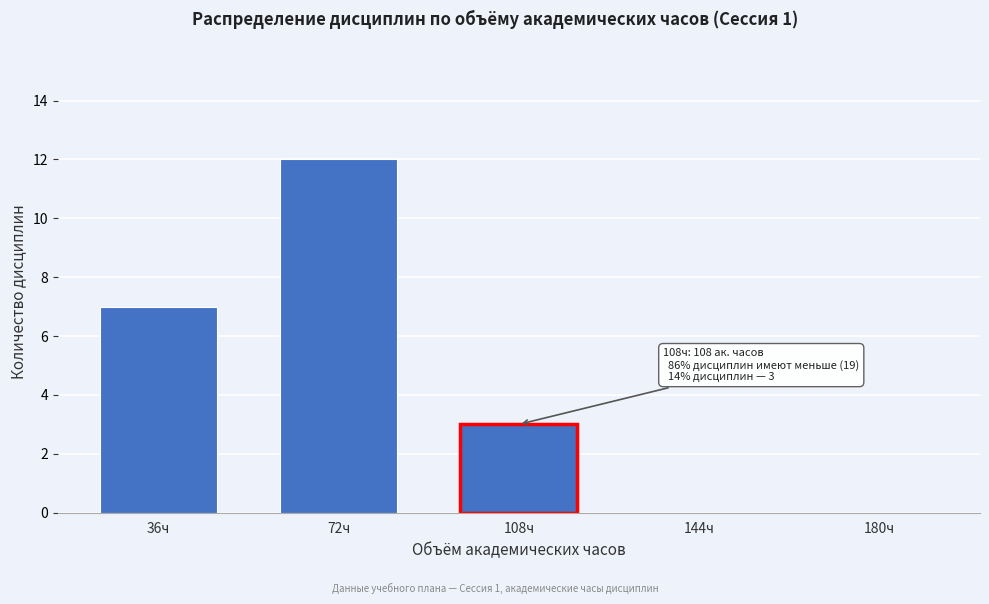

Reading right to left, list all the values displayed in this chart.

180ч=0	144ч=0	108ч=3	72ч=12	36ч=7